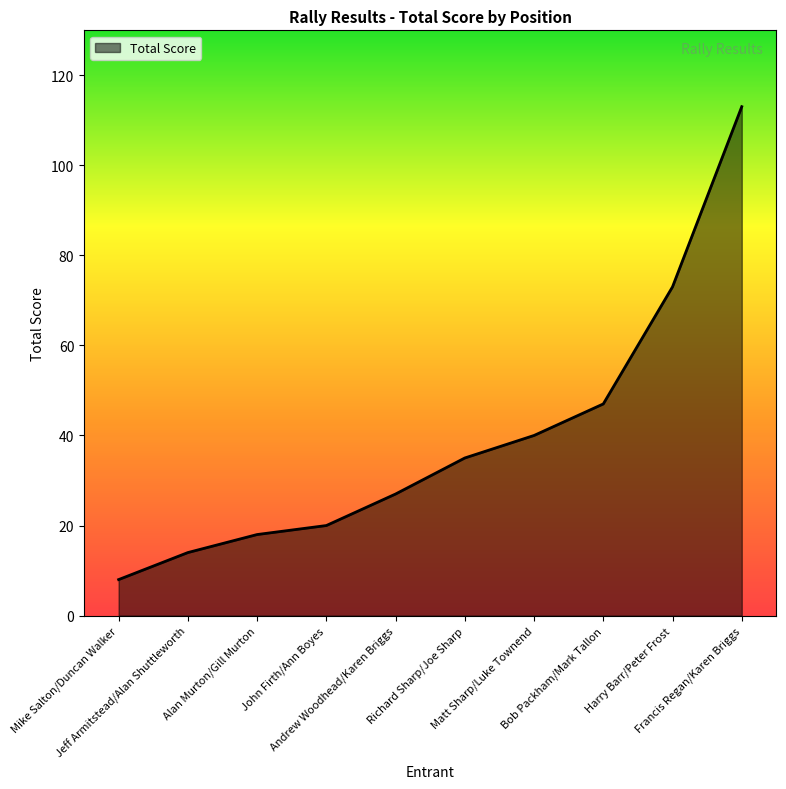

What is the ratio of the value at Harry Barr/Peter Frost to the value at Richard Sharp/Joe Sharp?

2.1